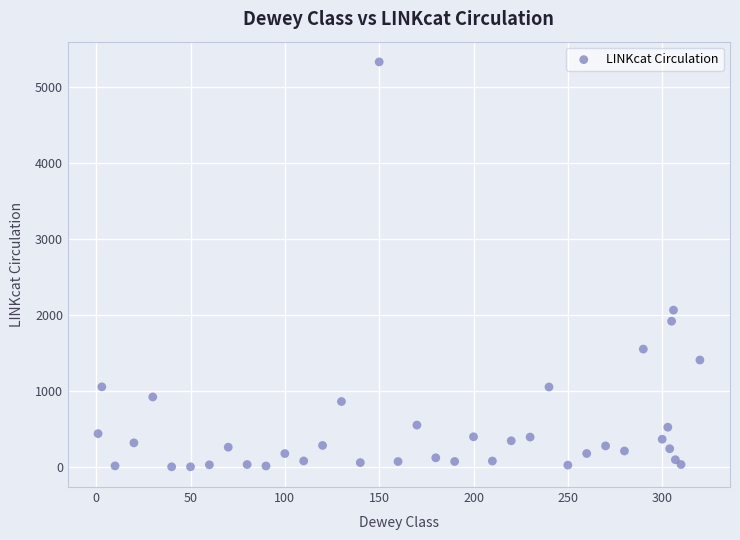

What is the range of Y values (max minus min)?

5329